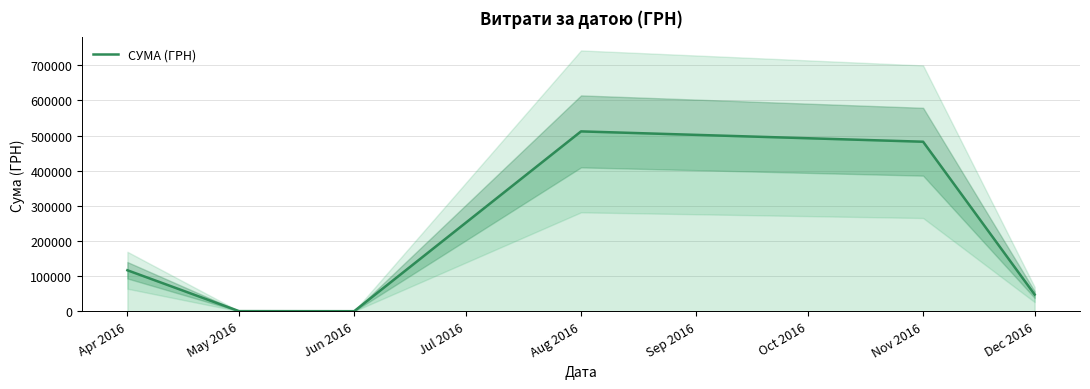

What is the maximum value shown in the chart?

511723.7